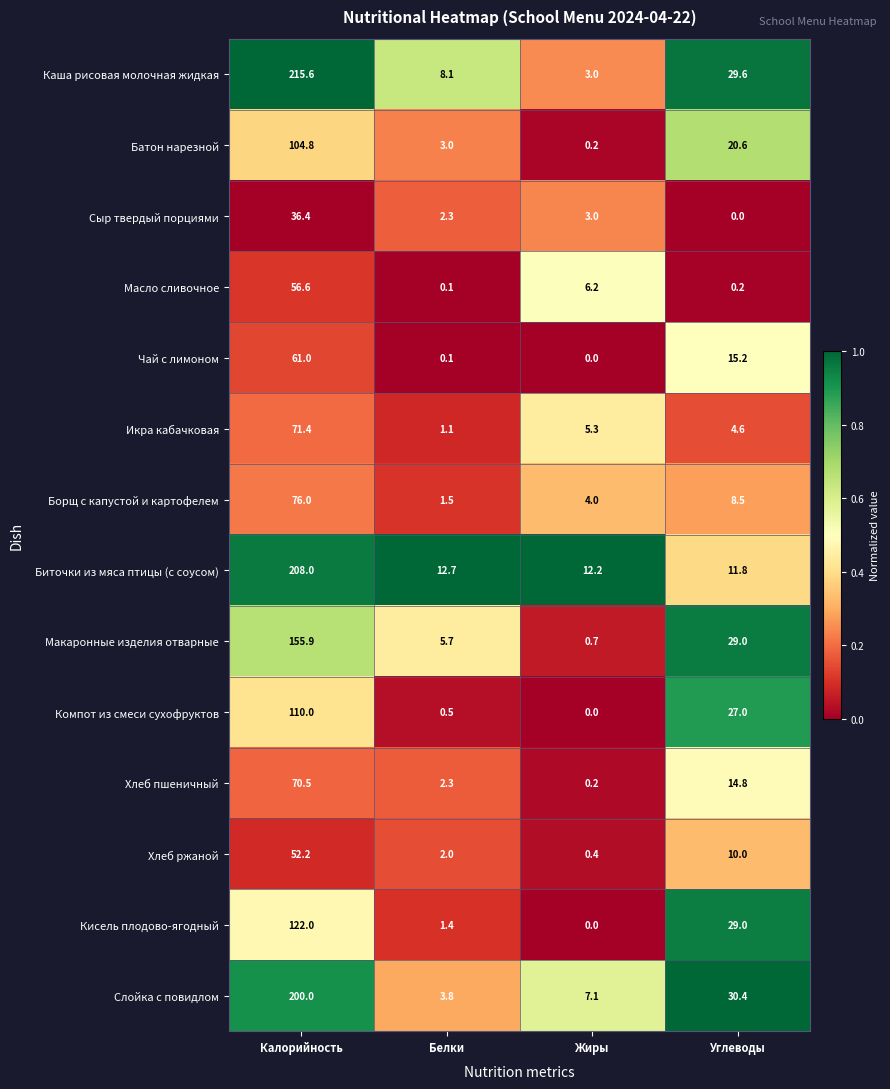

At how many categories does at least one series exceed 0?

4